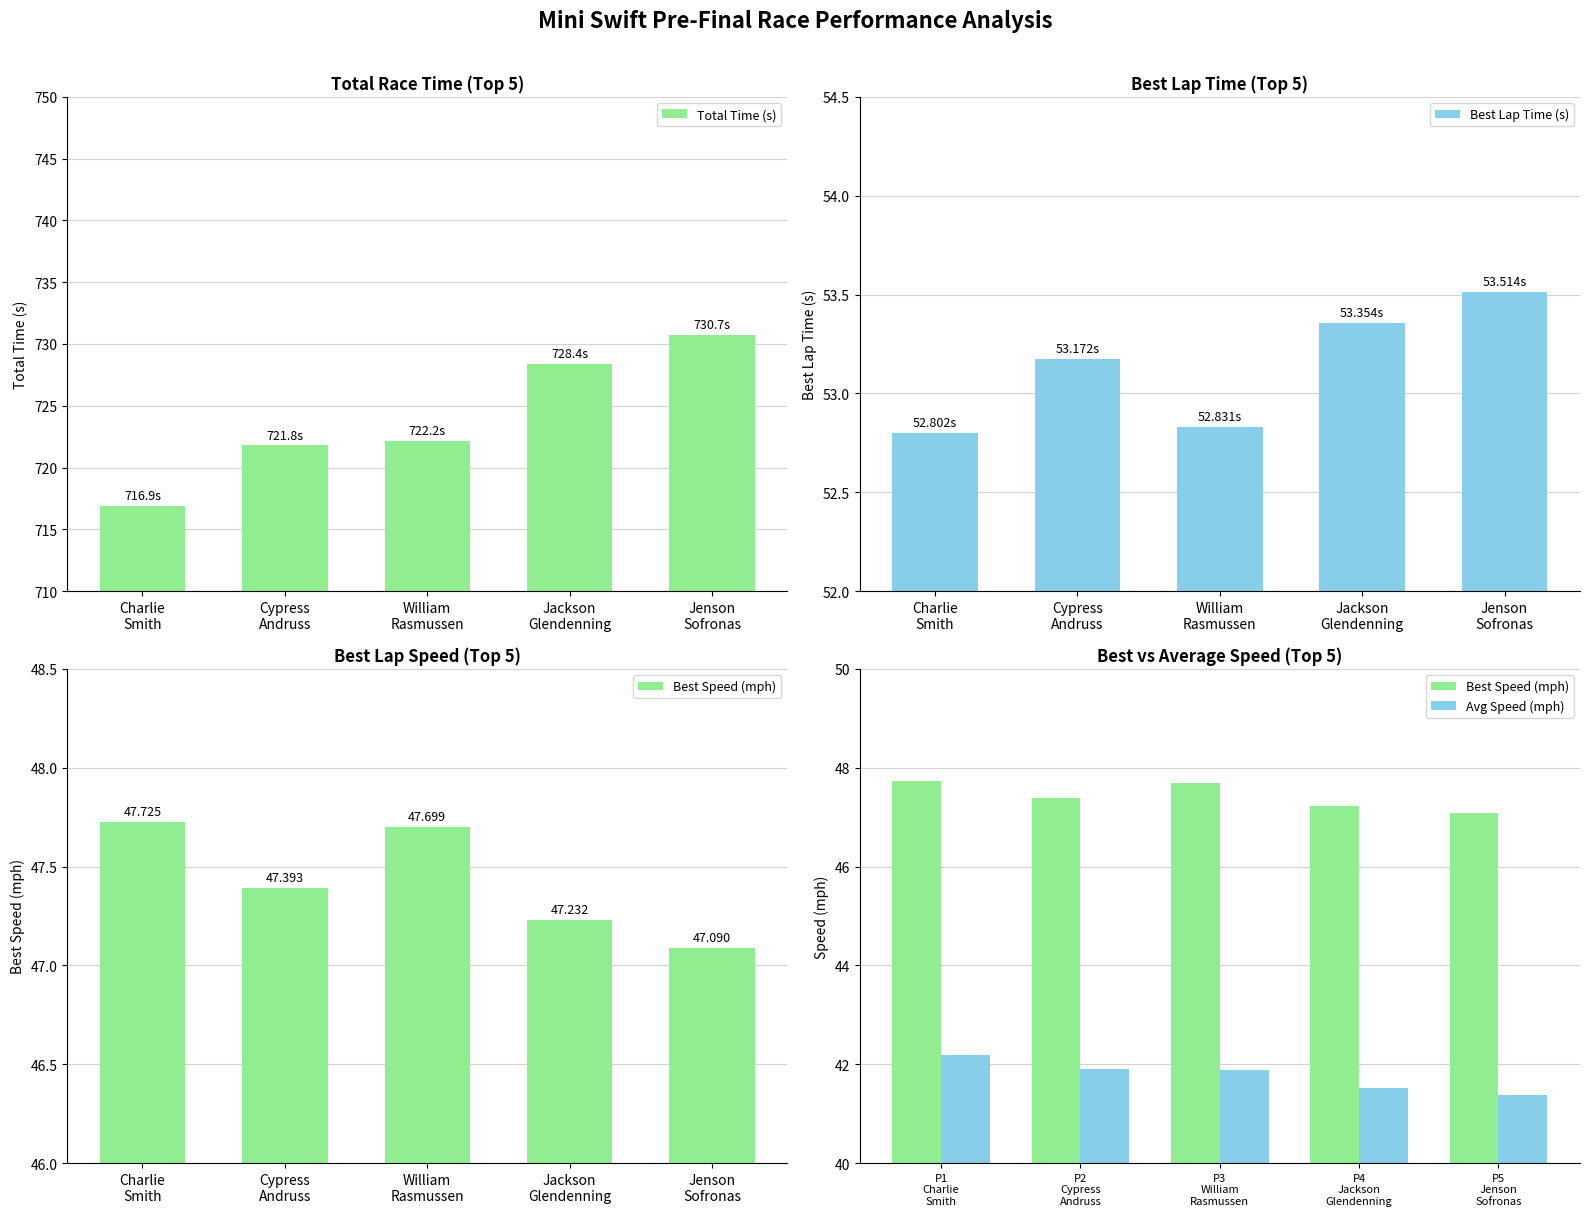

What is the lowest value of the Total Time (s) series?

716.9